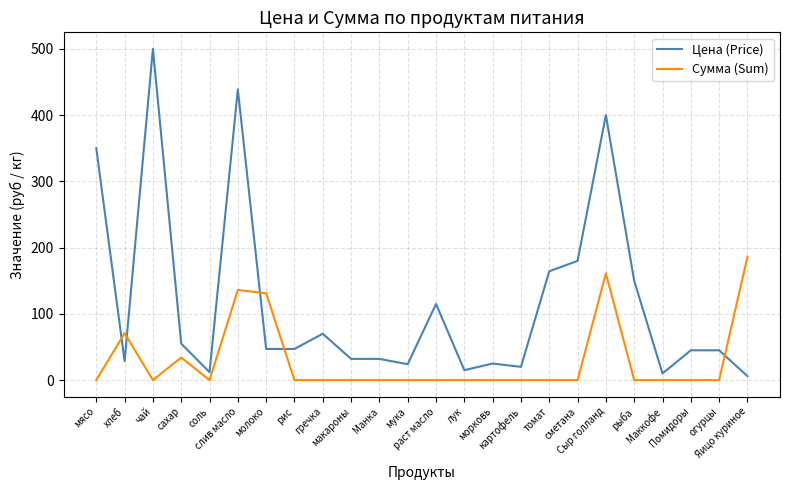

How many lines are shown in the chart?

2